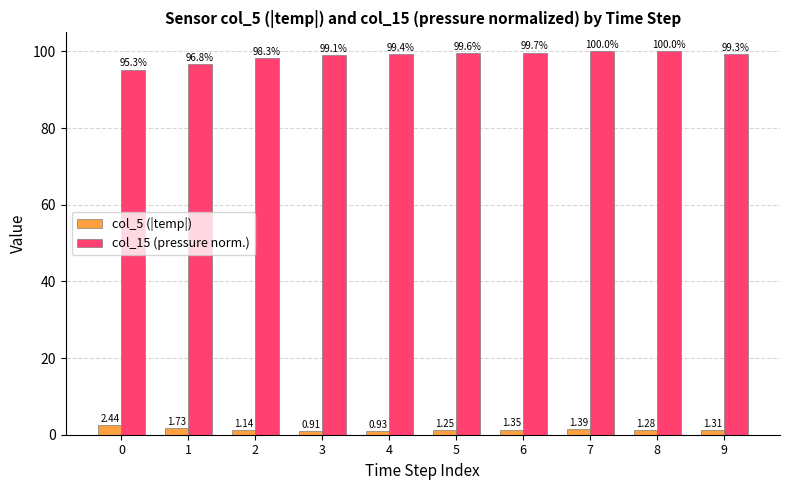

How many bars are there in each group?

2